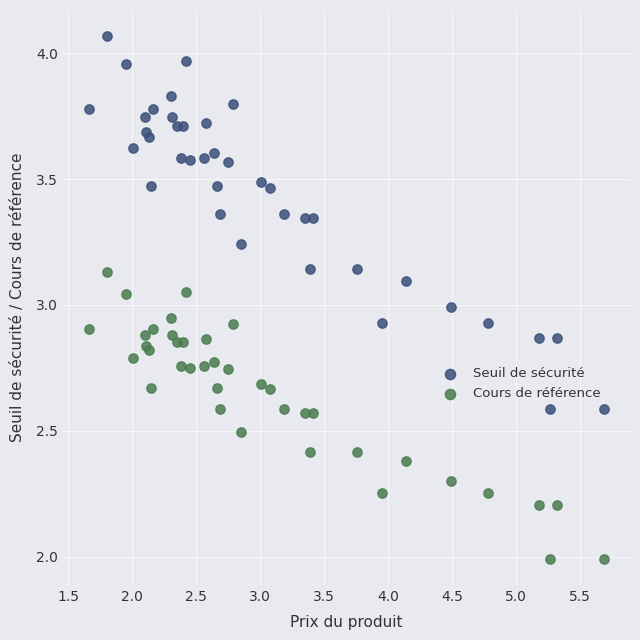

Which series has the widest spread of Y values?

Seuil de sécurité